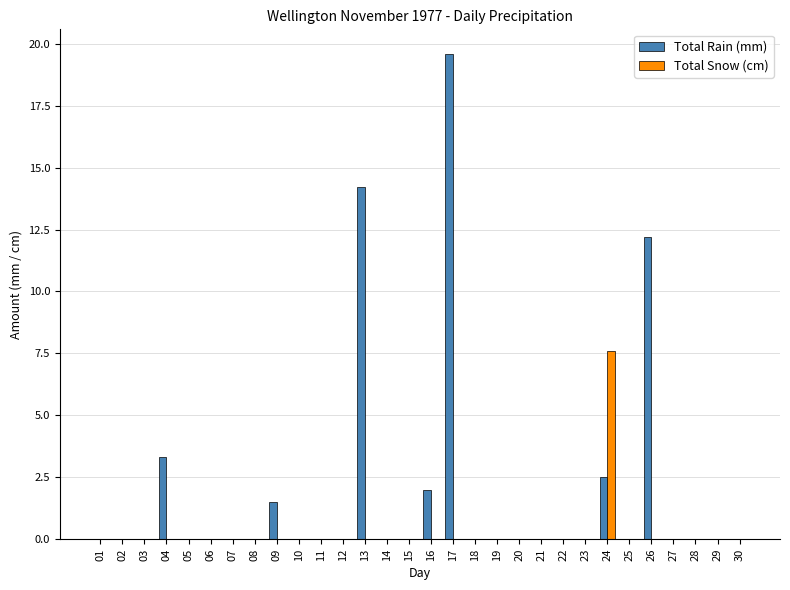

Is it true that Total Rain (mm) equals 0.0 at 02?

True